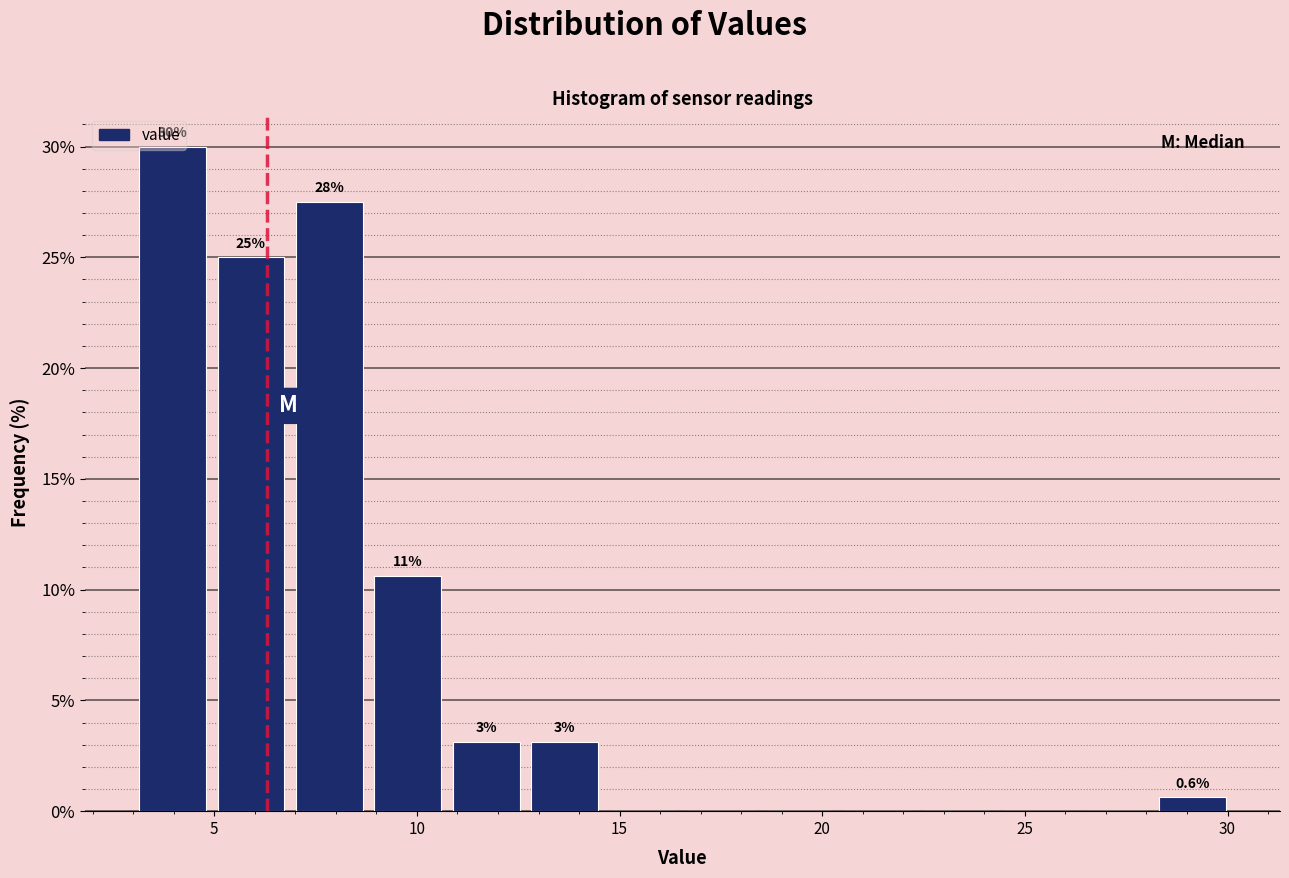

Read against the x-axis, roughly where is the centre of the tallest bar?

4.0